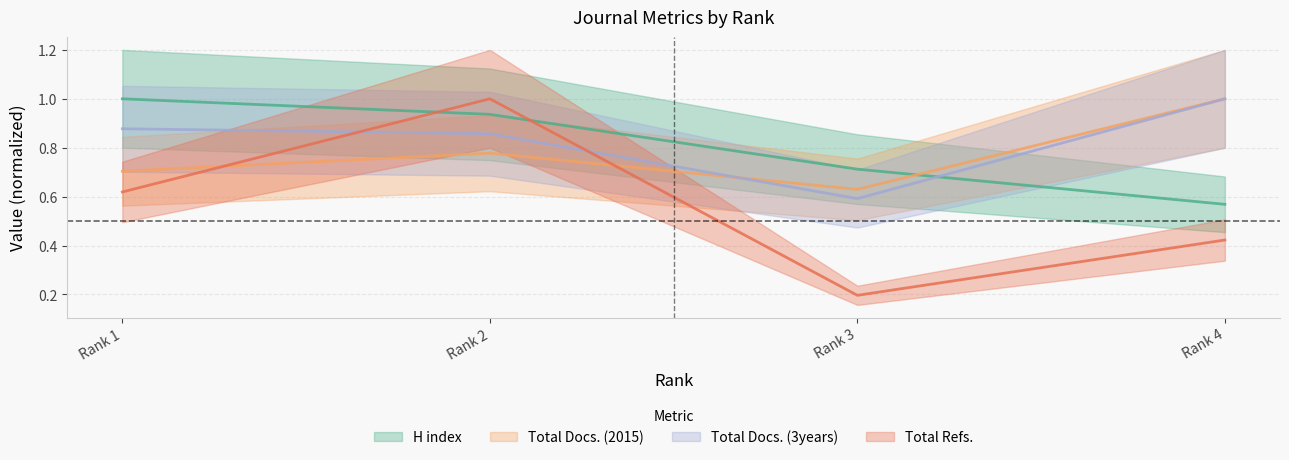

At how many categories does at least one series exceed 0?

4